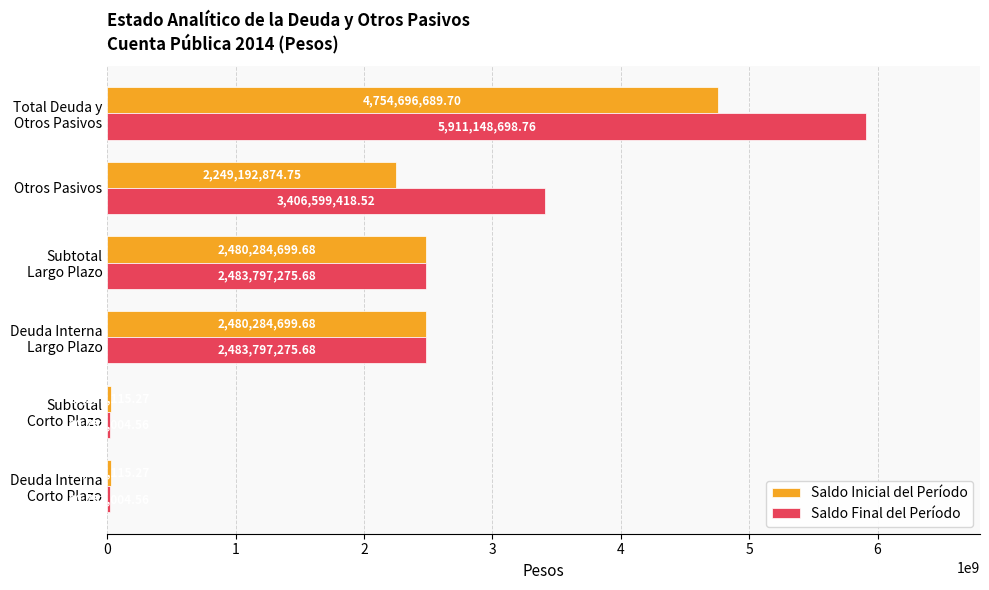

Which series has the largest total across all categories?

Saldo Final del Período